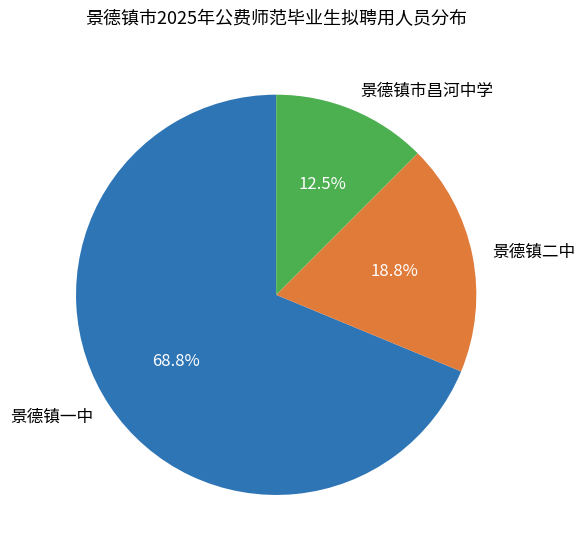

Rank the categories by value from highest to lowest.

景德镇一中, 景德镇二中, 景德镇市昌河中学